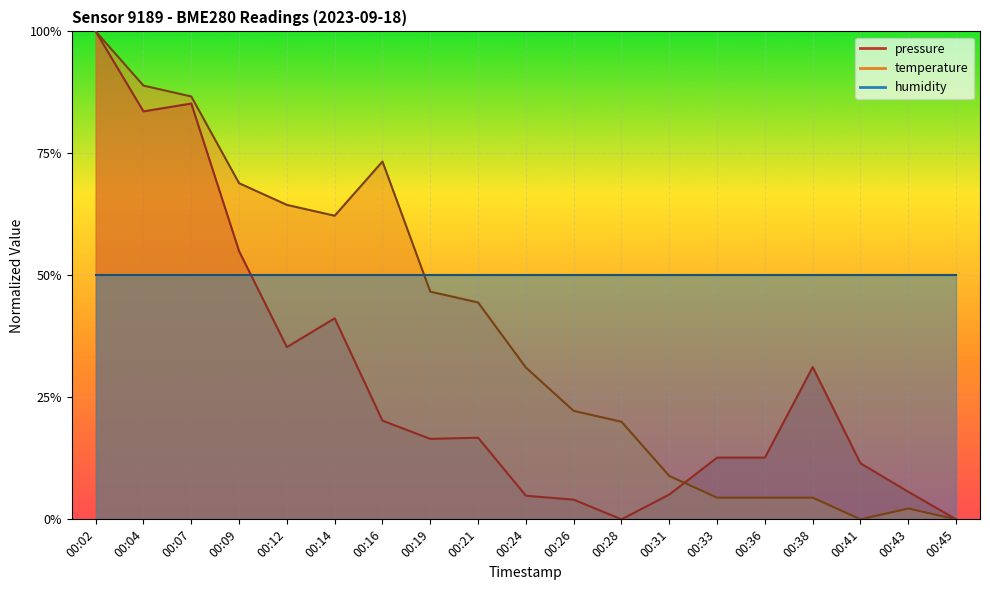

Which category has the lowest value across all series?

00:28